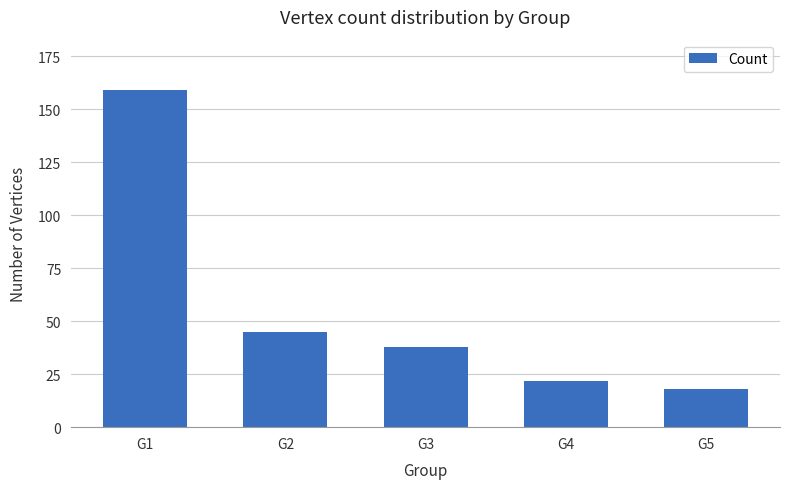

Are the bars horizontal?

No